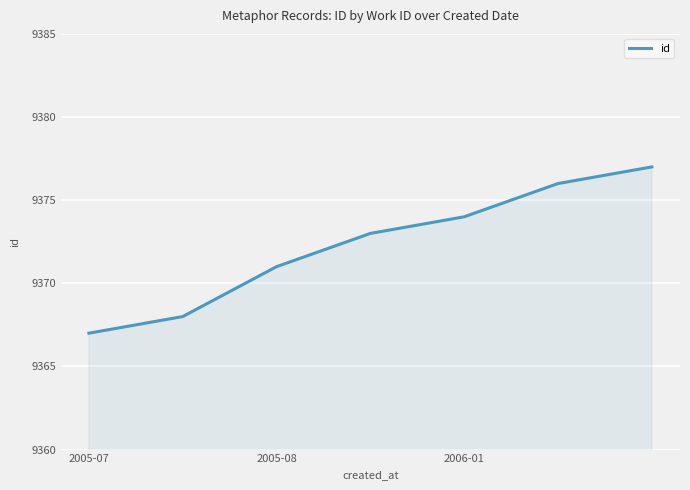

True or false: there are more than 1 points higher than both neighbors.

False